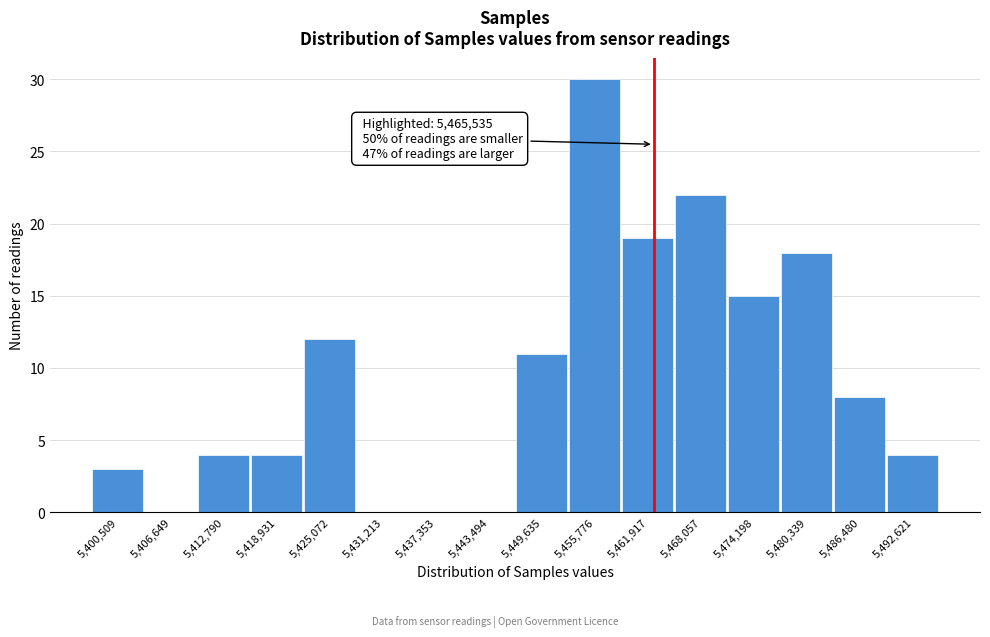

Reading left to right, list all the values displayed in this chart.

5,400,509=3	5,406,649=0	5,412,790=4	5,418,931=4	5,425,072=12	5,431,213=0	5,437,353=0	5,443,494=0	5,449,635=11	5,455,776=30	5,461,917=19	5,468,057=22	5,474,198=15	5,480,339=18	5,486,480=8	5,492,621=4